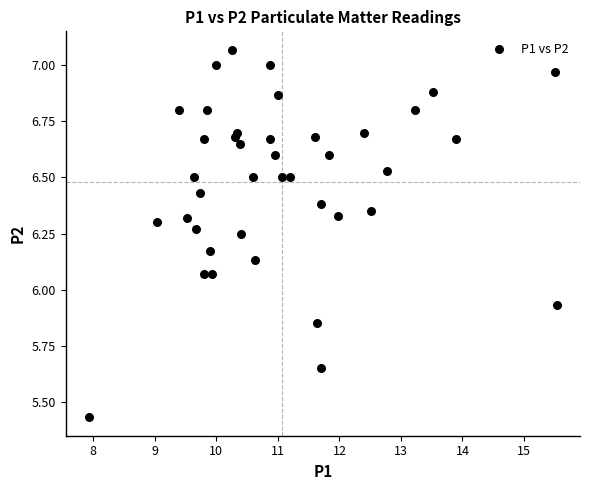

What is the range of X values (max minus min)?

7.6